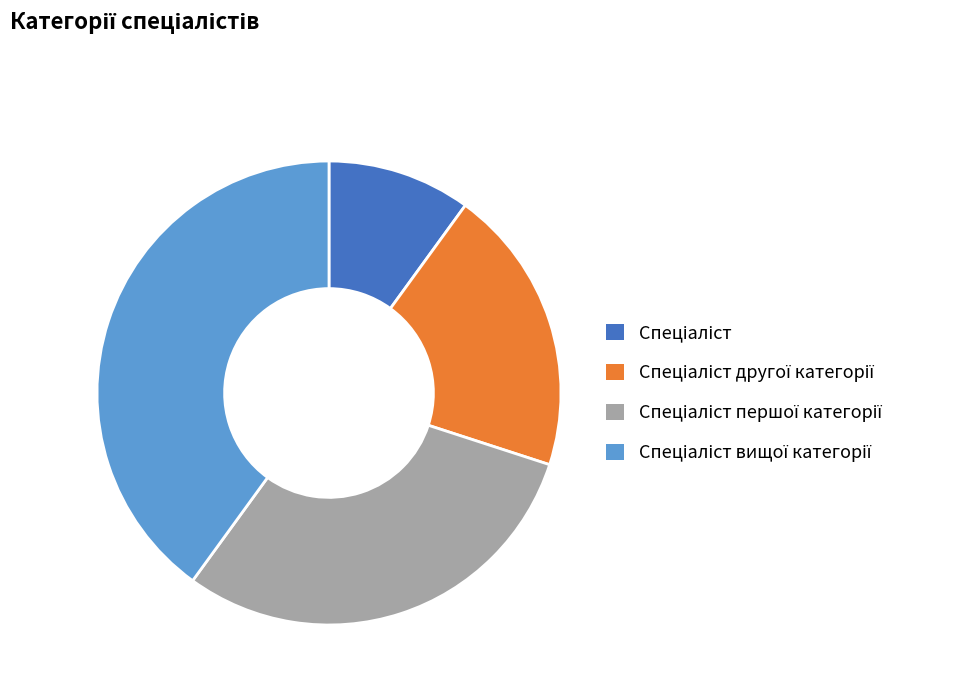

Does any single category account for the majority?

No